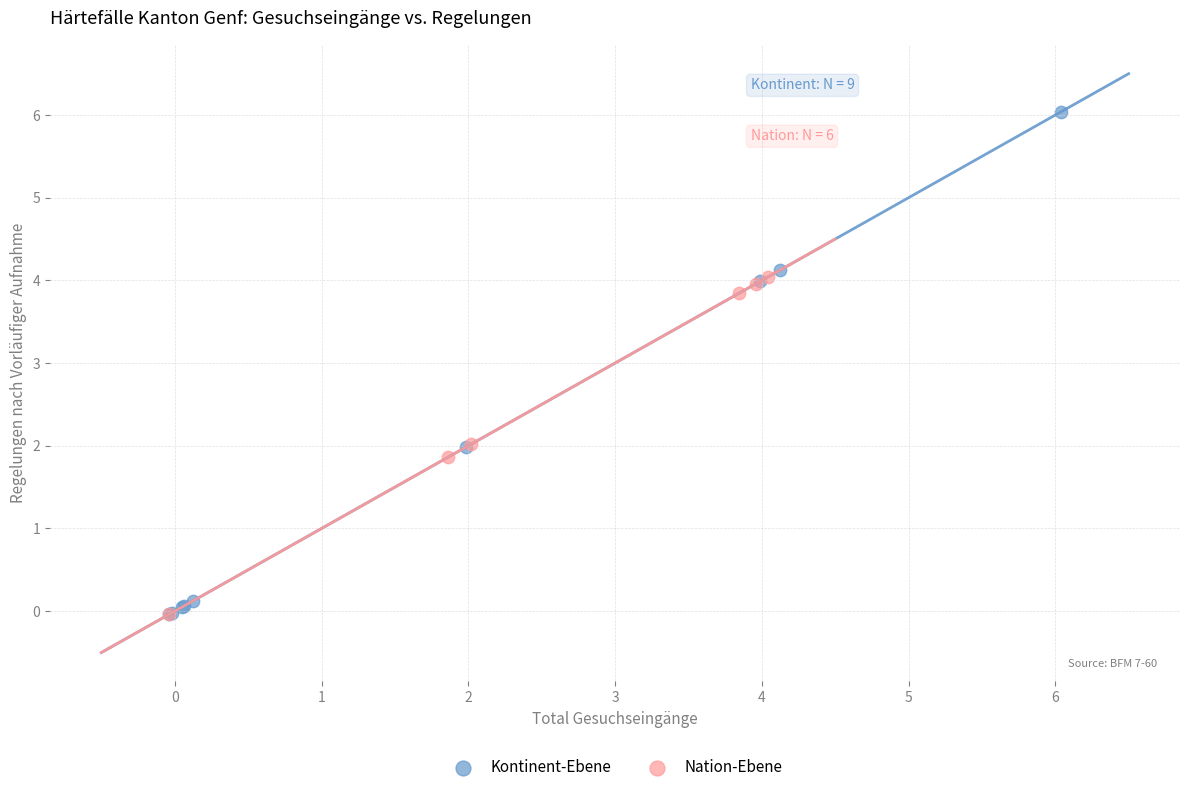

Which series contains the highest Y value?

Kontinent-Ebene